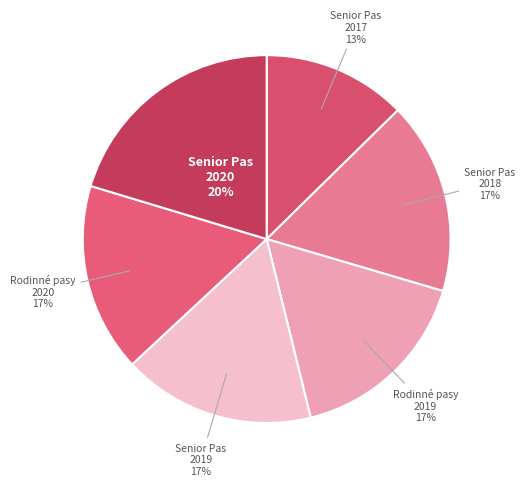

Does any single category account for the majority?

No